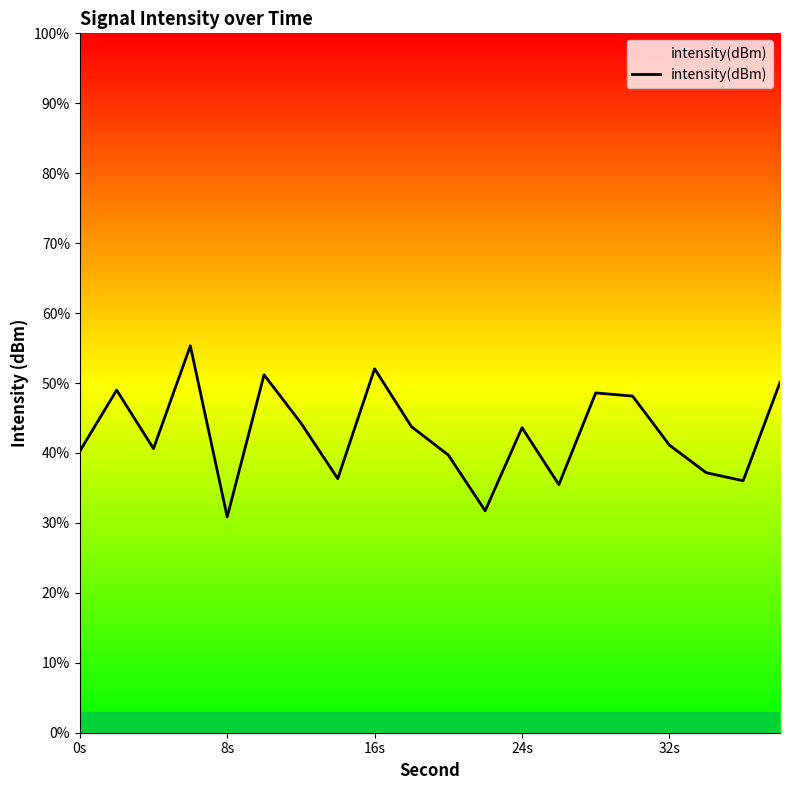

How many series are shown in this chart?

1